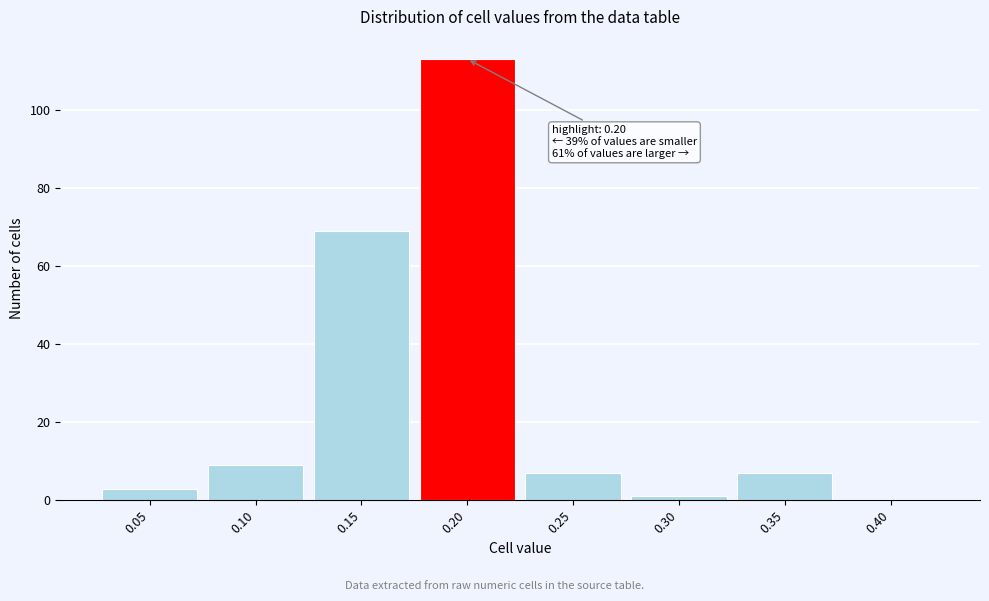

Reading left to right, what are all the values shown in this chart?

0.05=3	0.10=9	0.15=69	0.20=113	0.25=7	0.30=1	0.35=7	0.40=0